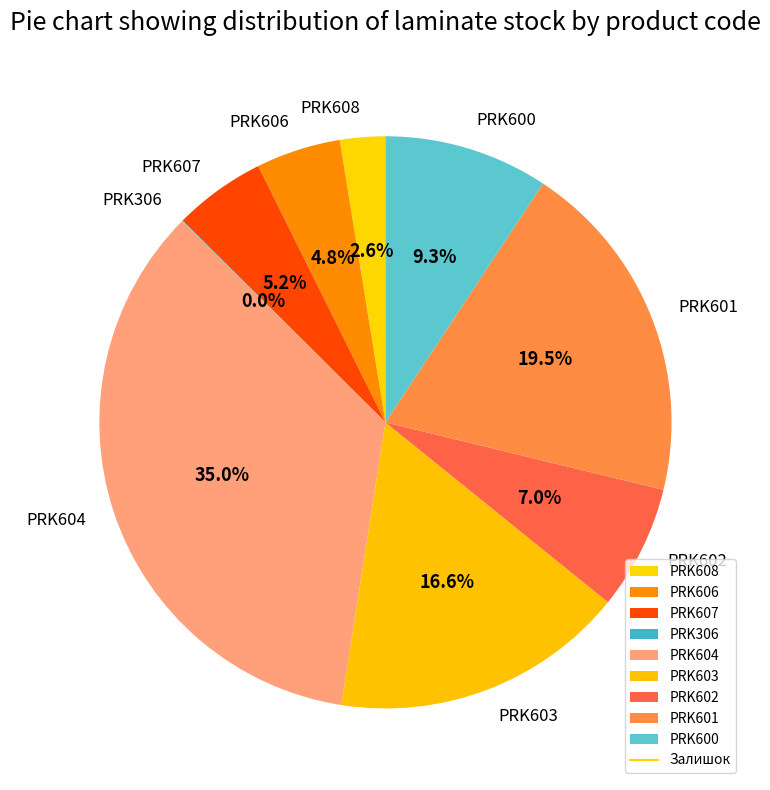

Which category has the biggest portion of the pie?

PRK604